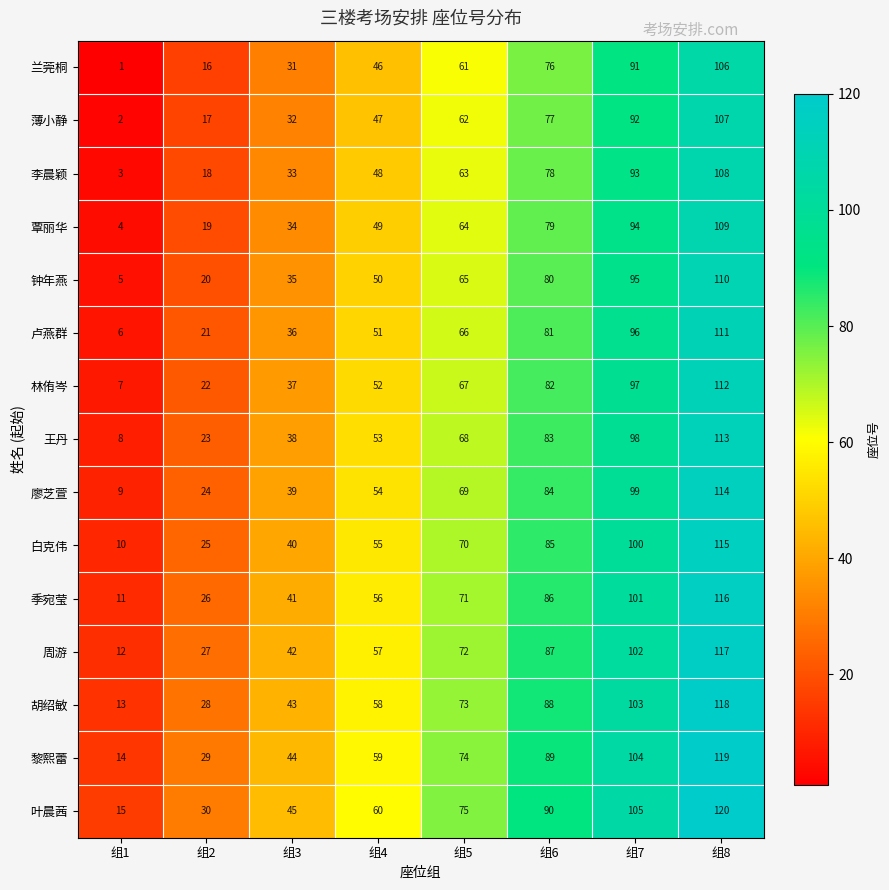

Count the 林侑岑 values in the range 37 to 97.

5